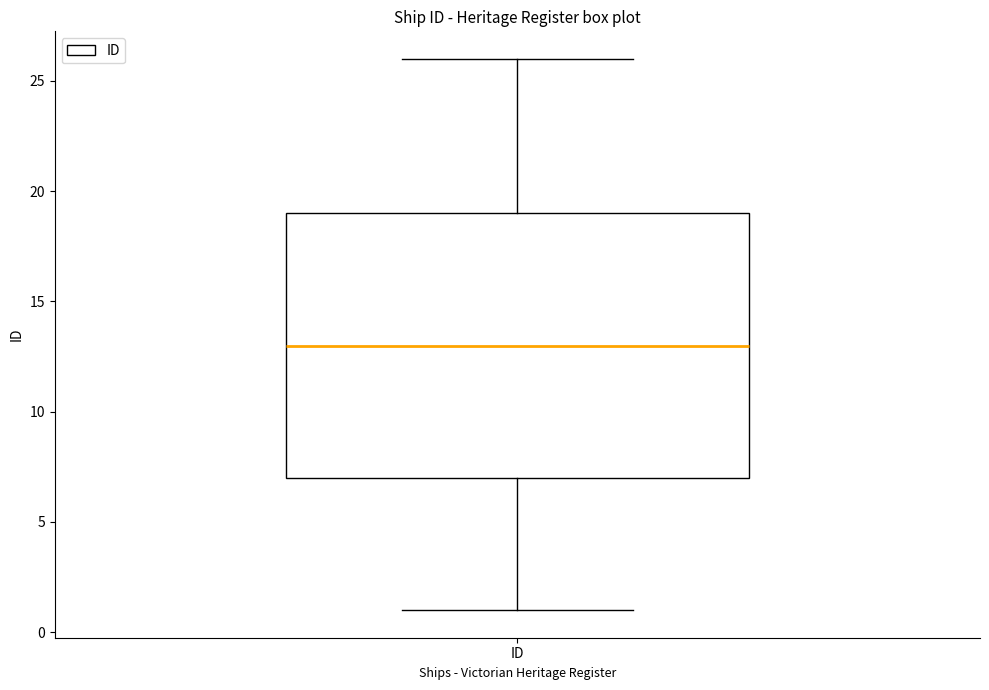

Read this box plot against the y-axis: the position of the median line, the range covered by the box, and the ends of both whiskers. The values are not printed on the chart, so give them approximately, as read against the axis.

median 13, box 7 to 19, whiskers 1 to 26